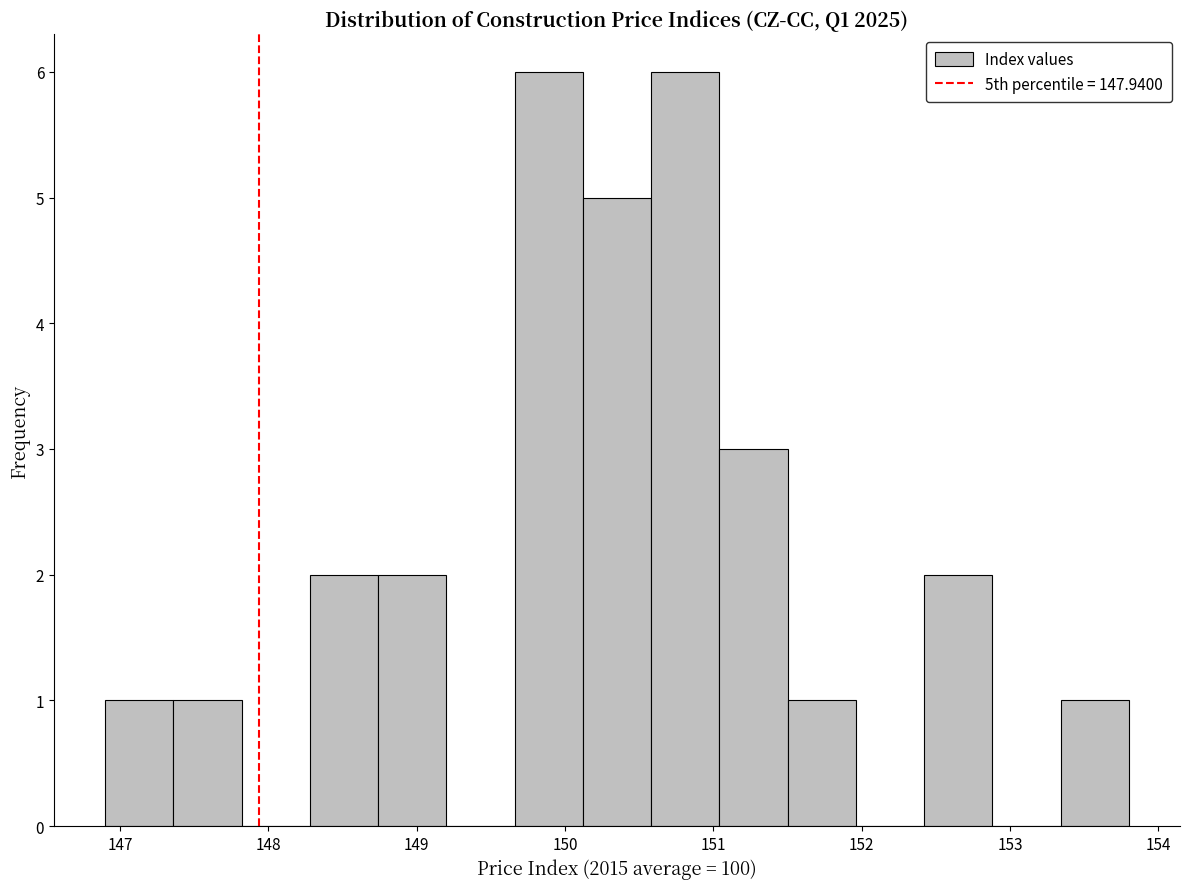

Reading left to right, transcribe this chart: for each bar, give the range it covers on the x-axis and its height. Neither the bar edges nor the heights are printed on the chart, so give them approximately, as read against the axes.

146.90 to 147.36: 1
147.36 to 147.82: 1
147.82 to 148.28: 0
148.28 to 148.74: 2
148.74 to 149.20: 2
149.20 to 149.66: 0
149.66 to 150.12: 6
150.12 to 150.58: 5
150.58 to 151.04: 6
151.04 to 151.50: 3
151.50 to 151.96: 1
151.96 to 152.42: 0
152.42 to 152.88: 2
152.88 to 153.34: 0
153.34 to 153.80: 1